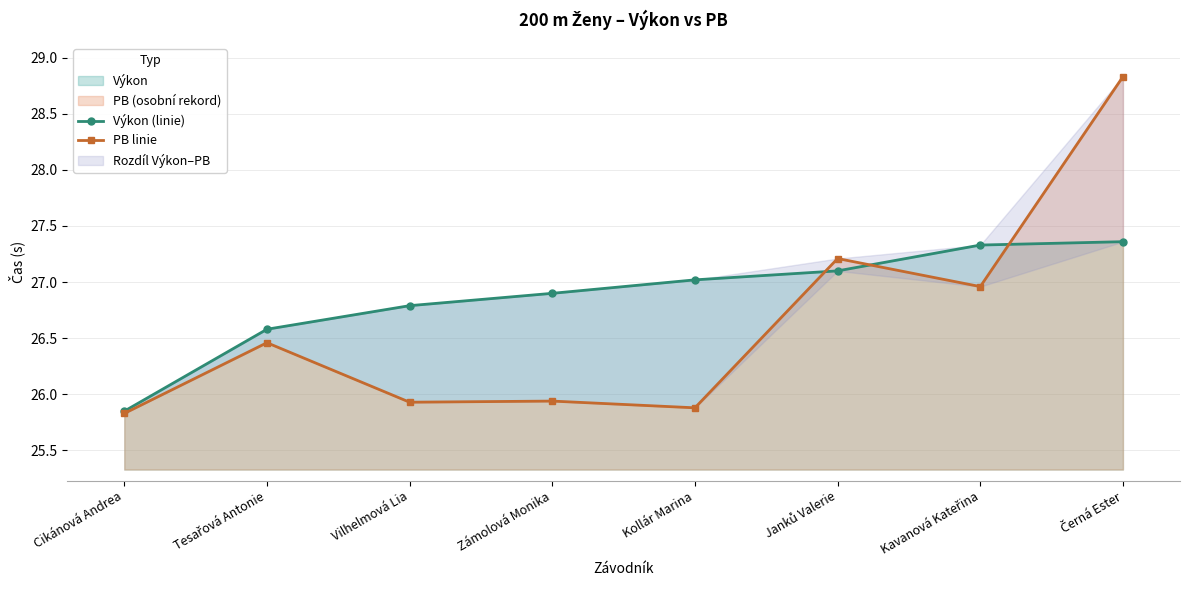

List the series in order of their peak value, highest first.

PB linie, Výkon (linie)